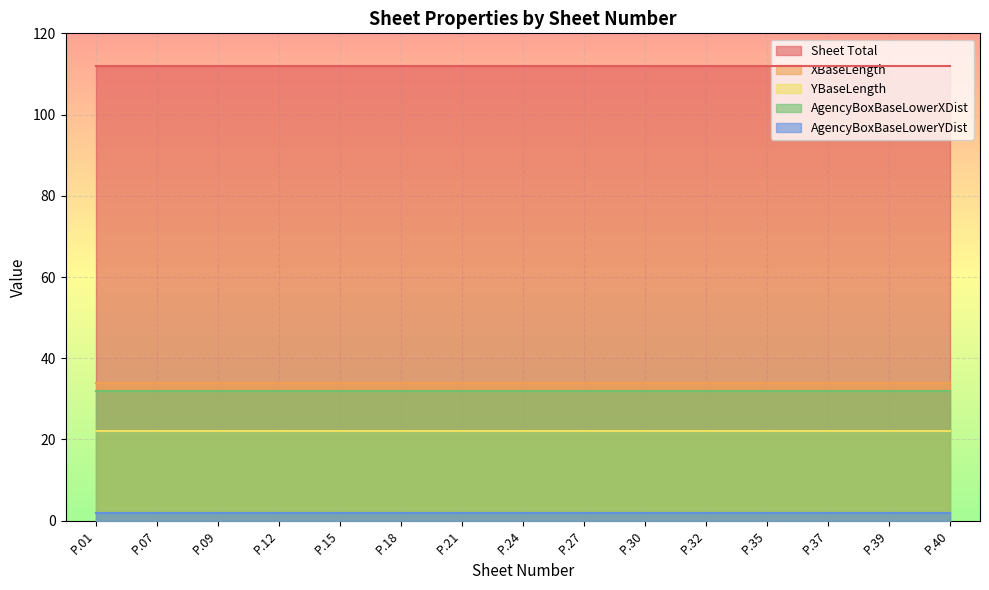

The value of AgencyBoxBaseLowerYDist at P.39 is 3. True or false?

False